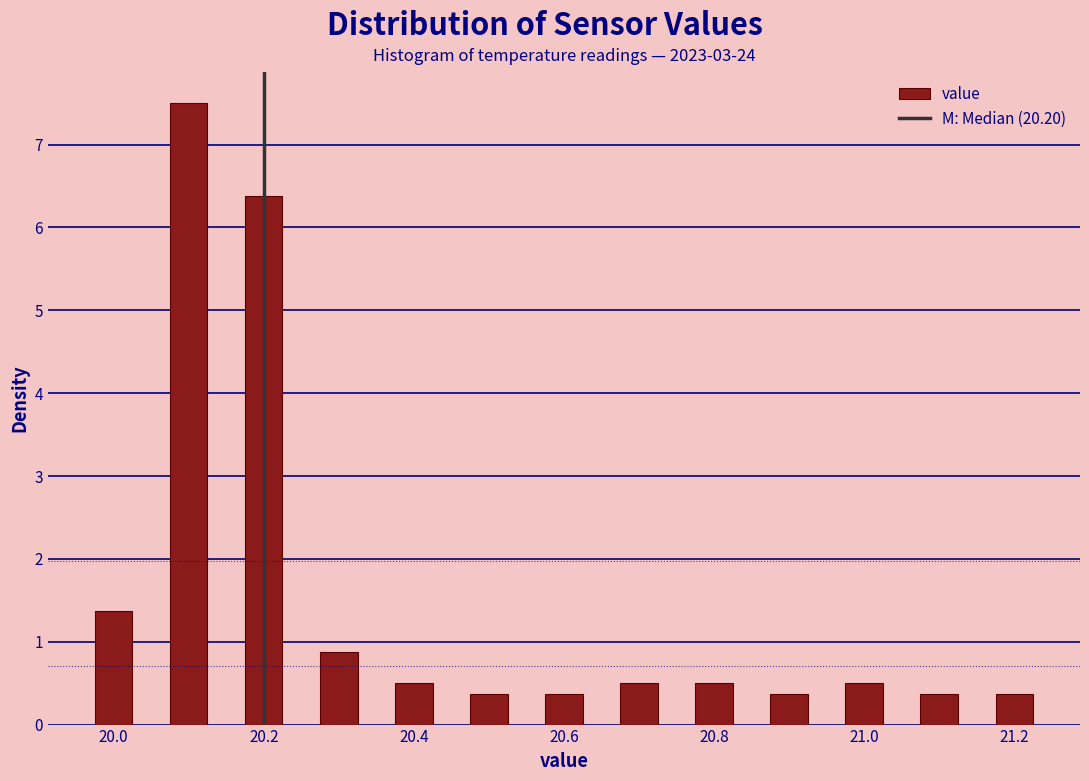

Read against the x-axis, roughly where is the centre of the tallest bar?

20.10